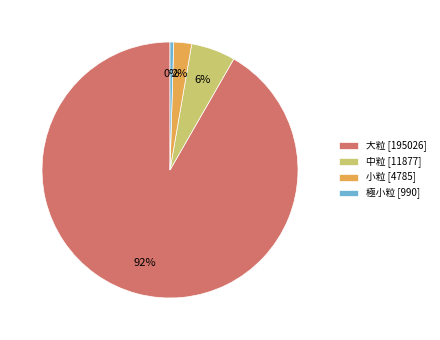

The 大粒 slice represents 92% of the pie. True or false?

True